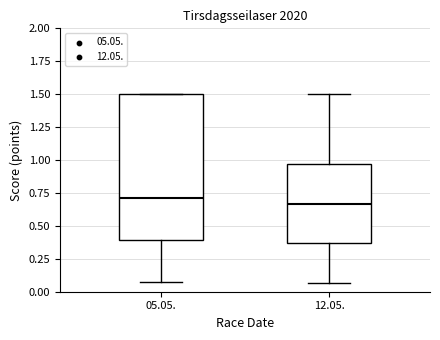

Where does the lower whisker of the box for 05.05. end on the y-axis? The values are not printed on the chart, so give them approximately, as read against the axis.

0.05